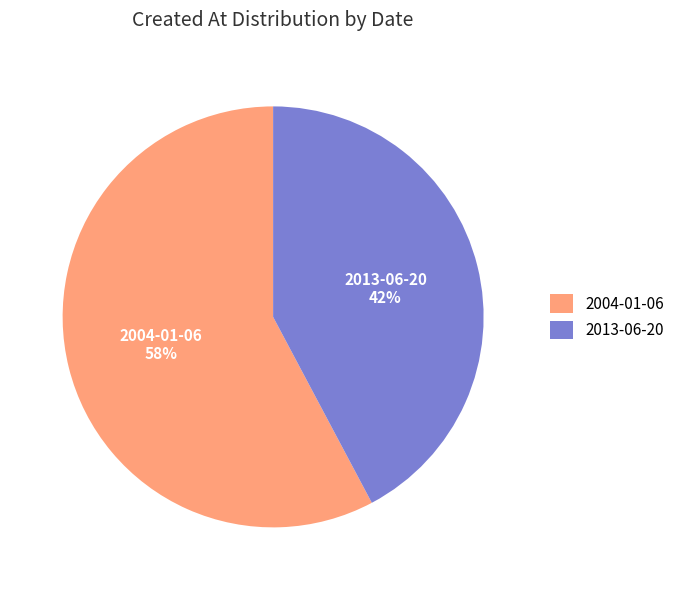

Does 2004-01-06 account for over 50% of the chart?

Yes